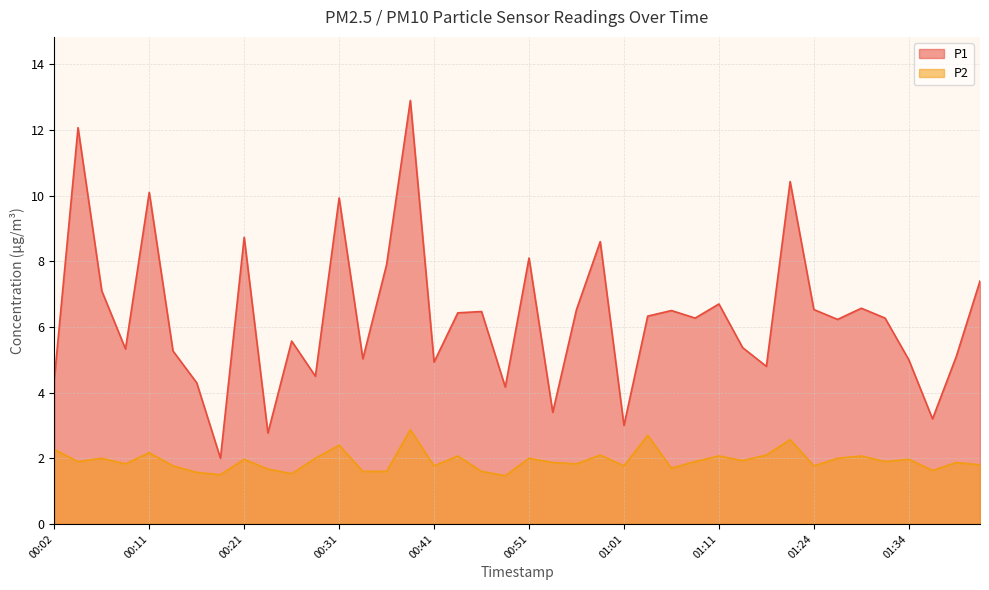

The P1 series shows 1.9 at 01:11. True or false?

False